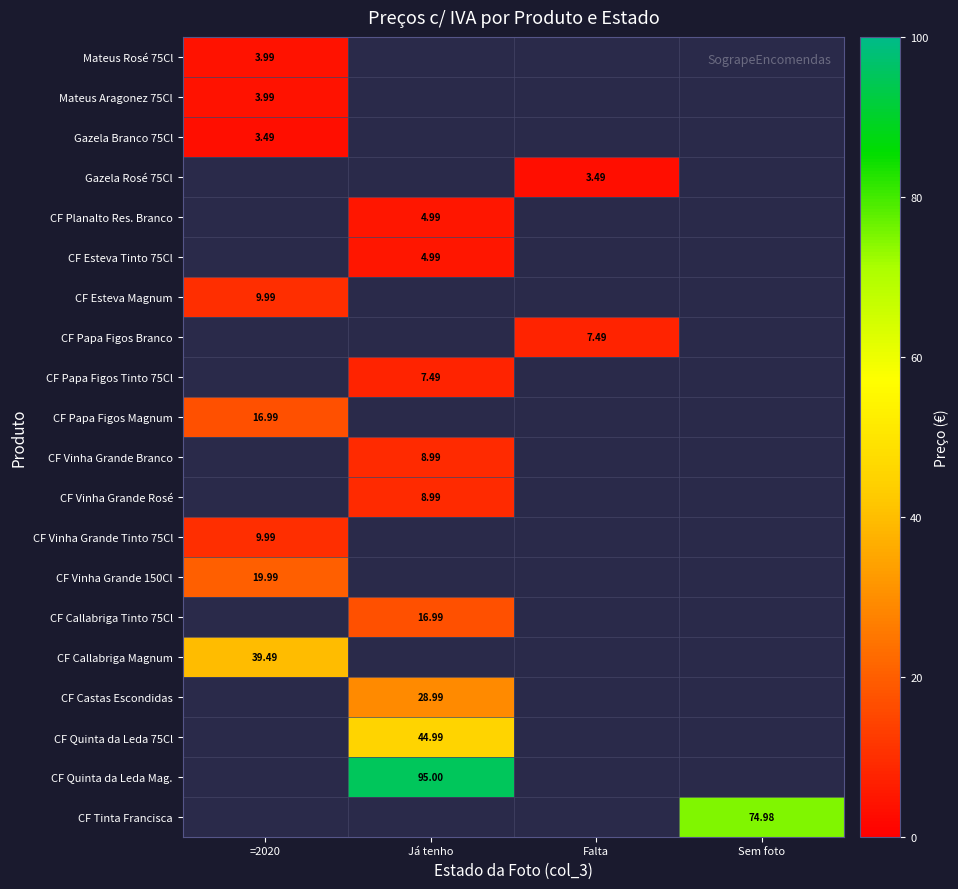

How many values in CF Quinta da Leda 75Cl are above zero?

1